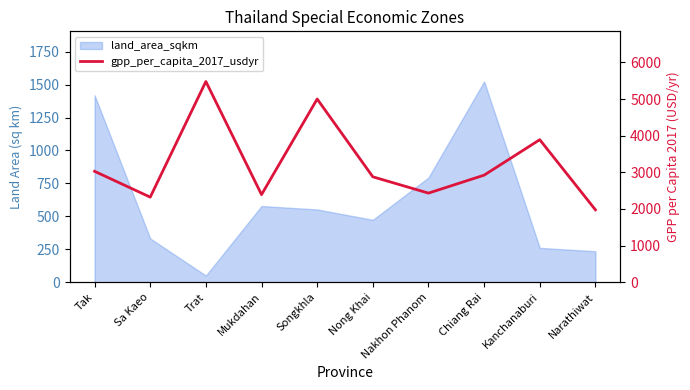

How many points are lower than both their immediate neighbors (excluding endpoints)?

3